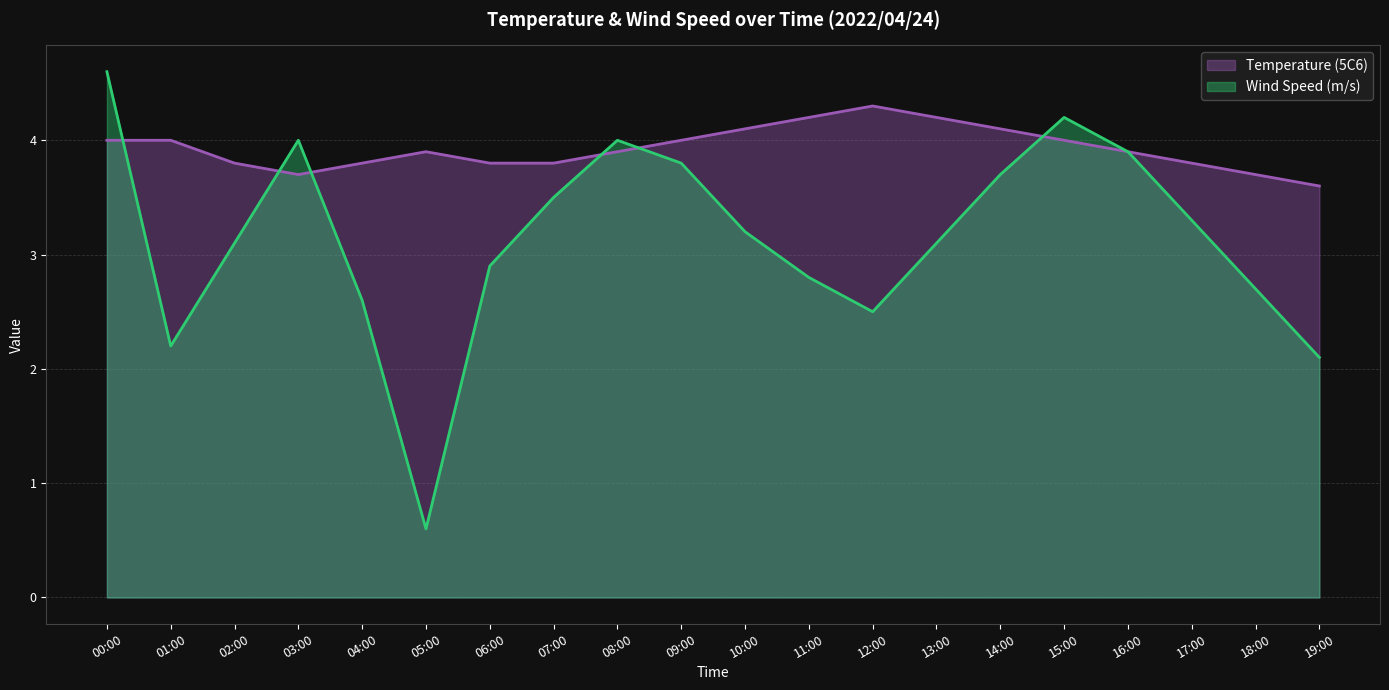

Which series has the largest range (max minus min)?

Wind Speed (m/s)